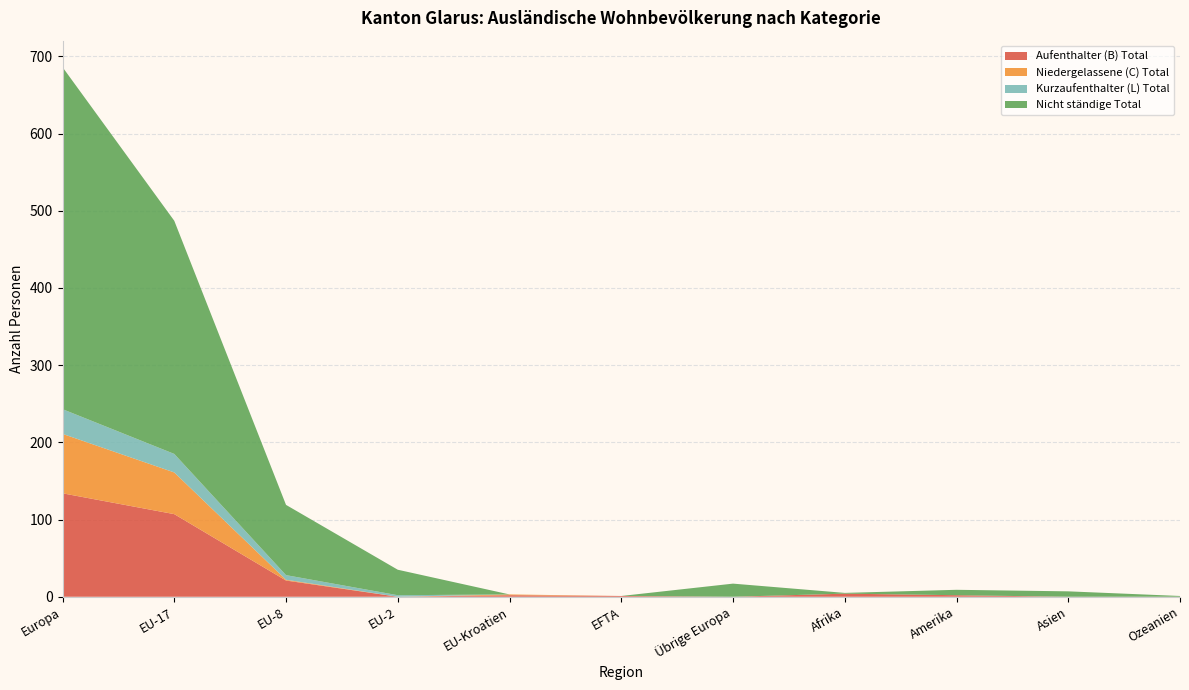

Reading left to right, extract all data points from this chart.

Aufenthalter (B) Total: 134	107	21	0	2	1	0	4	2	0	0
Niedergelassene (C) Total: 77	54	1	0	1	0	0	0	0	0	0
Kurzaufenthalter (L) Total: 32	24	6	2	0	0	0	0	0	0	0
Nicht ständige Total: 443	302	91	33	0	0	17	1	7	7	1